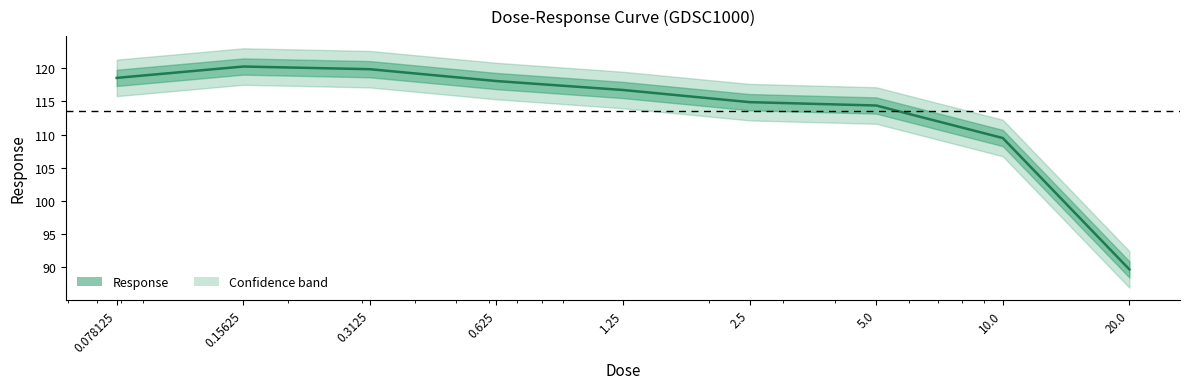

What value does the data have at 0.15625?

120.3